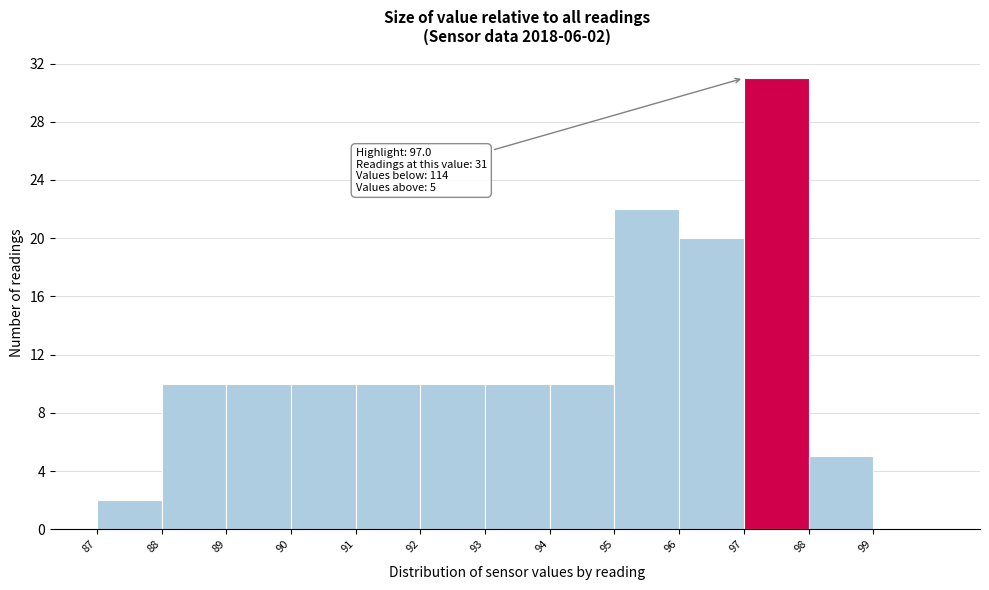

Which range on the x-axis has the tallest bar?

97 to 98